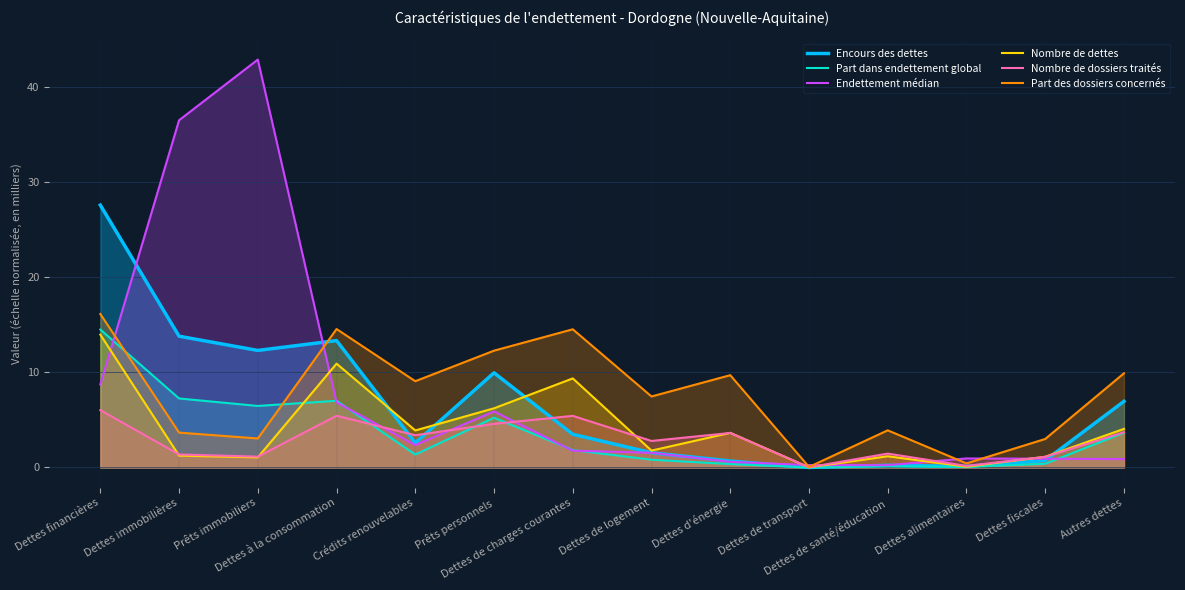

Reading left to right, transcribe all the data shown in this chart.

Encours des dettes: Dettes financières=27.6	Dettes immobilières=13.8	Prêts immobiliers=12.3	Dettes à la consommation=13.3	Crédits renouvelables=2.6	Prêts personnels=10.0	Dettes de charges courantes=3.5	Dettes de logement=1.6	Dettes d'énergie=0.7	Dettes de transport=0.0	Dettes de santé/éducation=0.2	Dettes alimentaires=0.1	Dettes fiscales=0.7	Autres dettes=7.0
Part dans endettement global: Dettes financières=14.5	Dettes immobilières=7.3	Prêts immobiliers=6.5	Dettes à la consommation=7.0	Crédits renouvelables=1.4	Prêts personnels=5.2	Dettes de charges courantes=1.8	Dettes de logement=0.8	Dettes d'énergie=0.4	Dettes de transport=0.0	Dettes de santé/éducation=0.1	Dettes alimentaires=0.1	Dettes fiscales=0.4	Autres dettes=3.7
Endettement médian: Dettes financières=8.7	Dettes immobilières=36.5	Prêts immobiliers=42.9	Dettes à la consommation=6.9	Crédits renouvelables=2.4	Prêts personnels=5.9	Dettes de charges courantes=1.8	Dettes de logement=1.6	Dettes d'énergie=0.6	Dettes de transport=0.3	Dettes de santé/éducation=0.2	Dettes alimentaires=0.9	Dettes fiscales=0.9	Autres dettes=0.9
Nombre de dettes: Dettes financières=14.0	Dettes immobilières=1.2	Prêts immobiliers=1.1	Dettes à la consommation=10.9	Crédits renouvelables=3.9	Prêts personnels=6.2	Dettes de charges courantes=9.4	Dettes de logement=1.8	Dettes d'énergie=3.6	Dettes de transport=0.0	Dettes de santé/éducation=1.2	Dettes alimentaires=0.1	Dettes fiscales=1.1	Autres dettes=4.1
Nombre de dossiers traités: Dettes financières=6.0	Dettes immobilières=1.4	Prêts immobiliers=1.1	Dettes à la consommation=5.4	Crédits renouvelables=3.4	Prêts personnels=4.6	Dettes de charges courantes=5.4	Dettes de logement=2.8	Dettes d'énergie=3.6	Dettes de transport=0.0	Dettes de santé/éducation=1.5	Dettes alimentaires=0.2	Dettes fiscales=1.1	Autres dettes=3.7
Part des dossiers concernés: Dettes financières=16.1	Dettes immobilières=3.7	Prêts immobiliers=3.1	Dettes à la consommation=14.6	Crédits renouvelables=9.1	Prêts personnels=12.3	Dettes de charges courantes=14.5	Dettes de logement=7.5	Dettes d'énergie=9.7	Dettes de transport=0.1	Dettes de santé/éducation=3.9	Dettes alimentaires=0.4	Dettes fiscales=3.0	Autres dettes=9.9